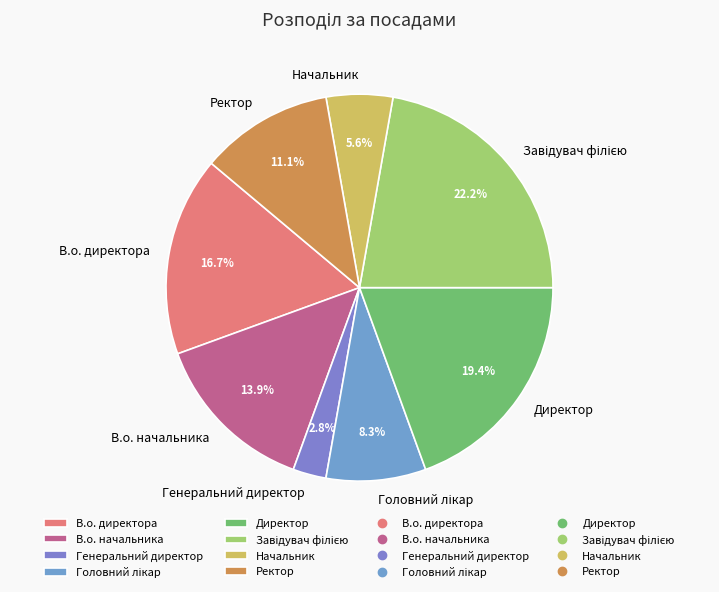

What percentage do Директор and Генеральний директор together represent?

22.2%